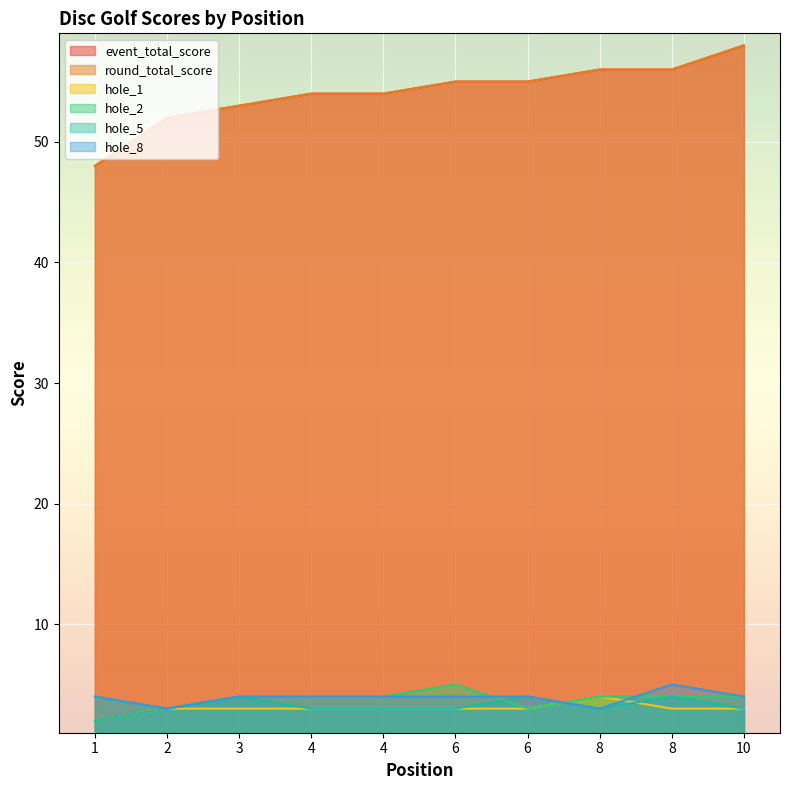

True or false: event_total_score has more than 1 points higher than both neighbors.

False